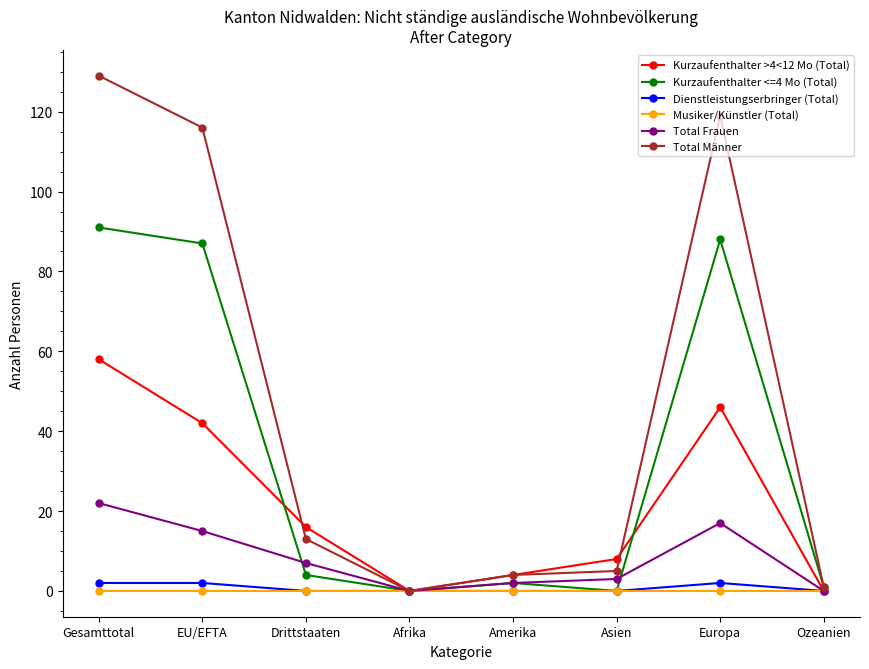

At which category does Total Frauen reach its first local valley?

Afrika